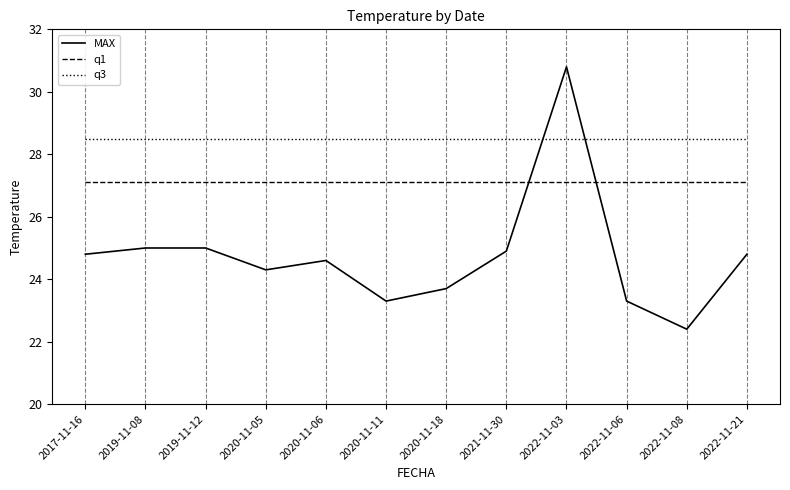

Read the MAX value at 2022-11-06.

23.3